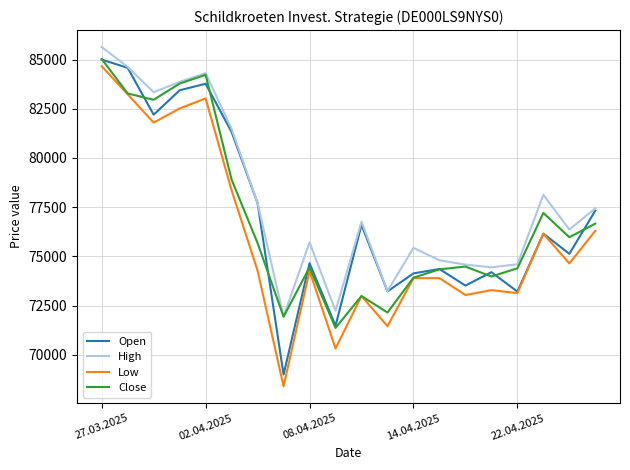

What is the smallest value displayed?

68409